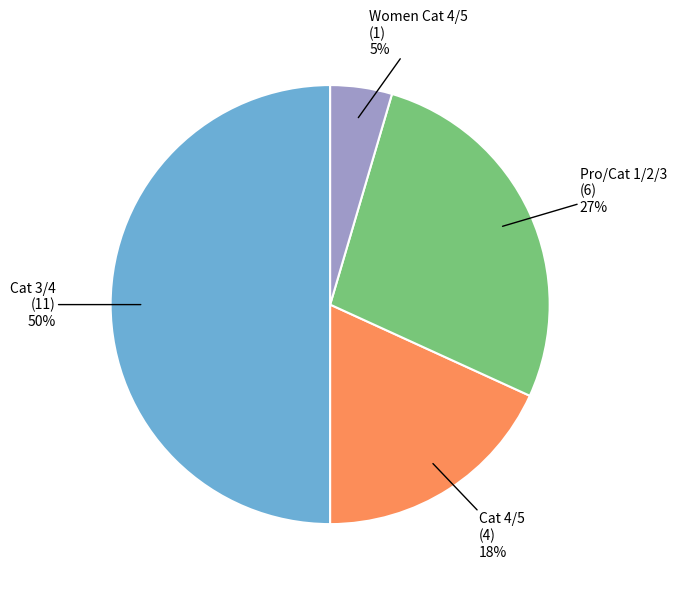

To the nearest percent, what is the average slice percentage?

25%